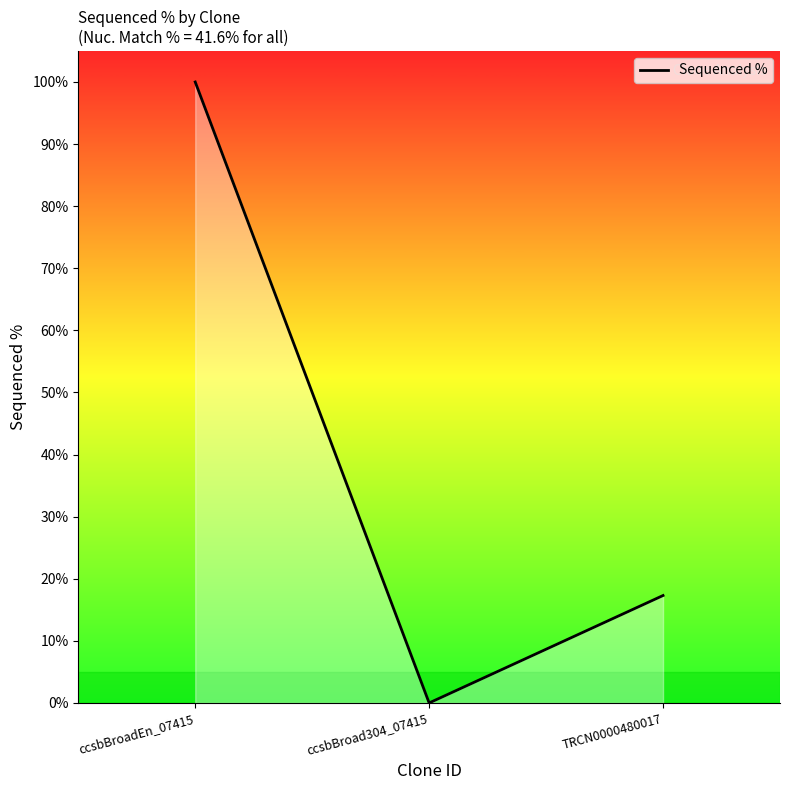

Count the number of values greater than 17.

2